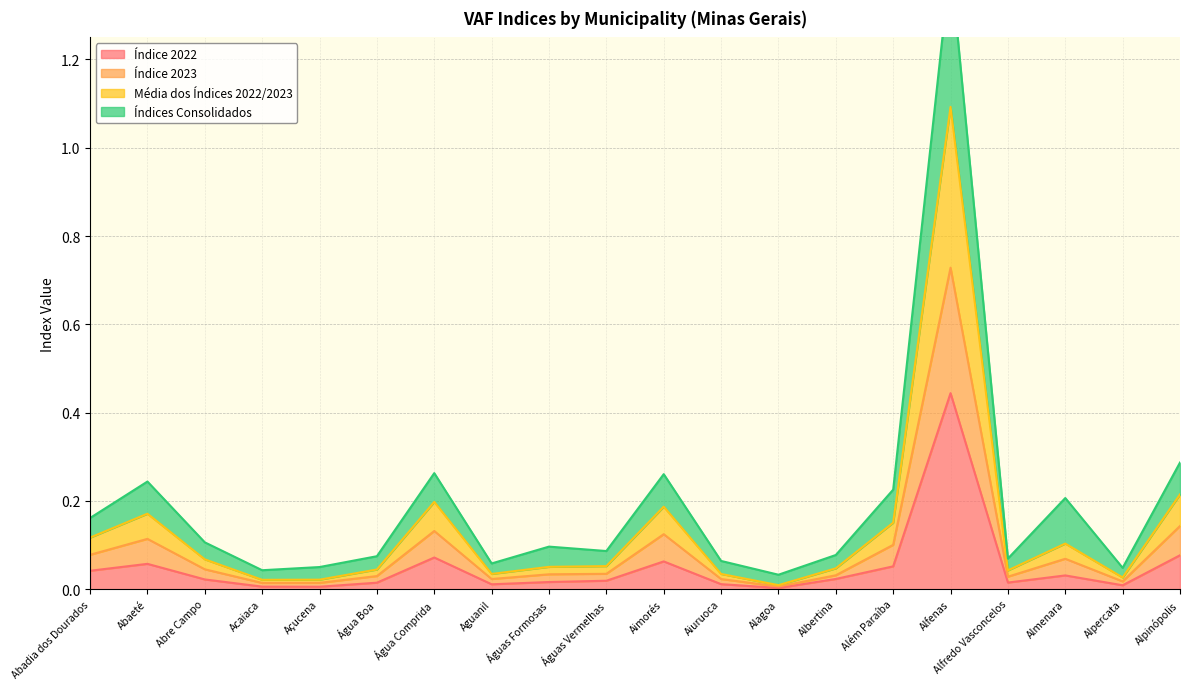

Which has a higher value, Águas Formosas or Além Paraíba?

Além Paraíba